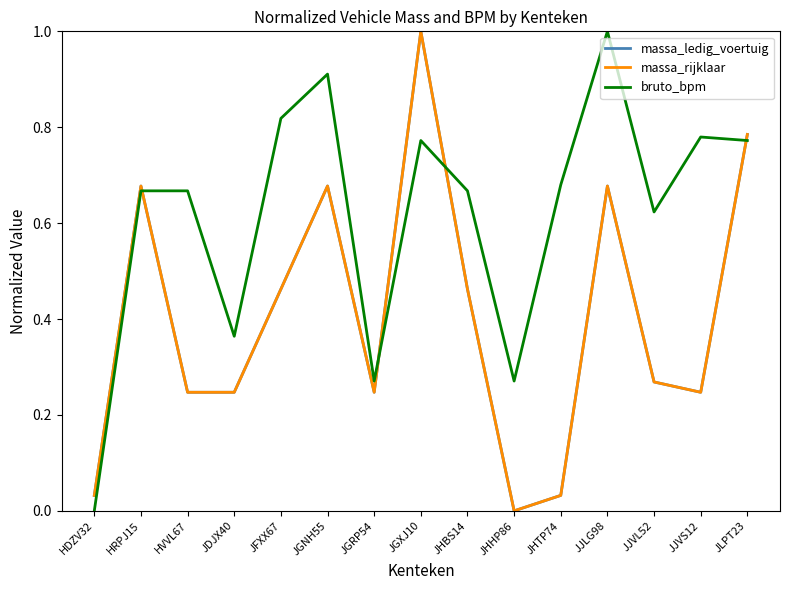

The value of massa_ledig_voertuig at JJVL52 is 0.2. True or false?

False